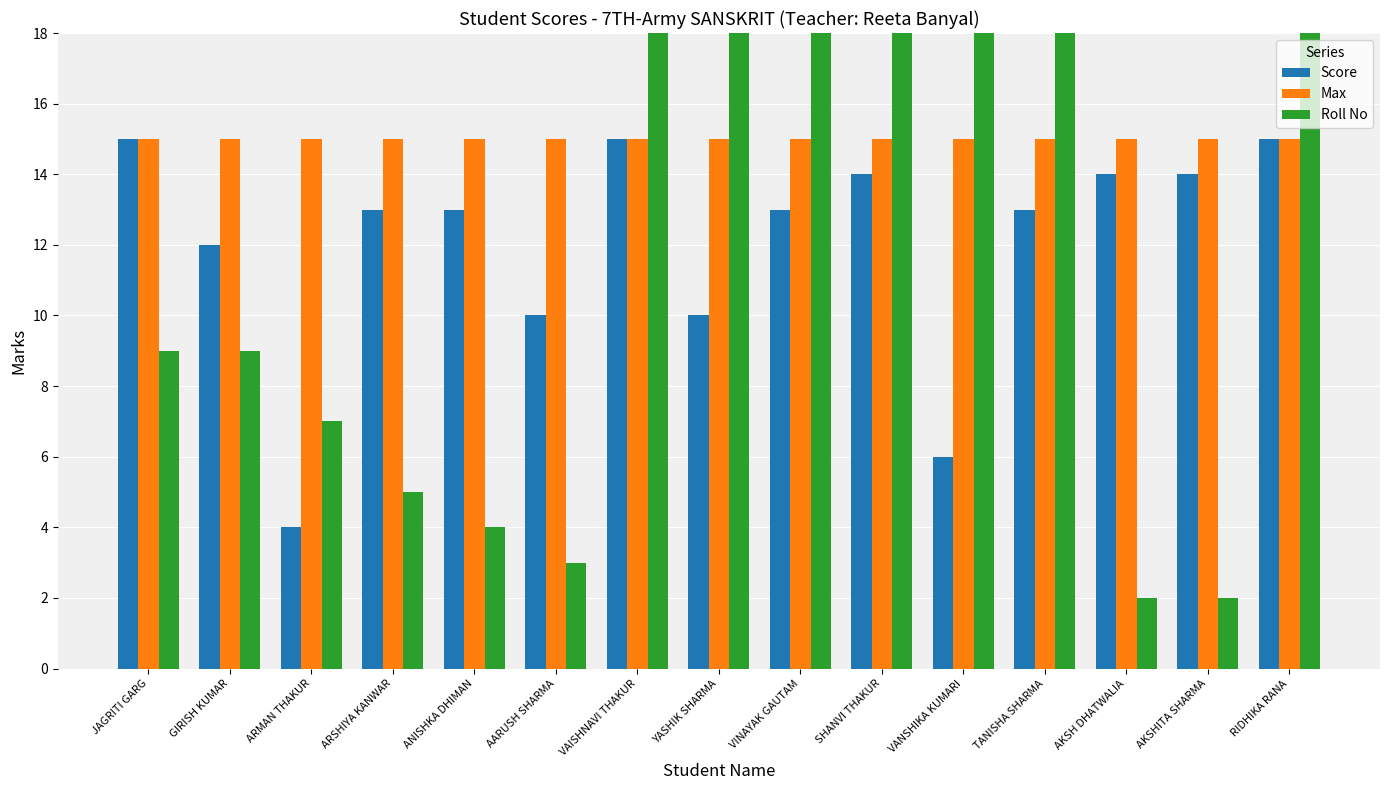

Is the value of Score at VAISHNAVI THAKUR greater than the value of Max at TANISHA SHARMA?

No